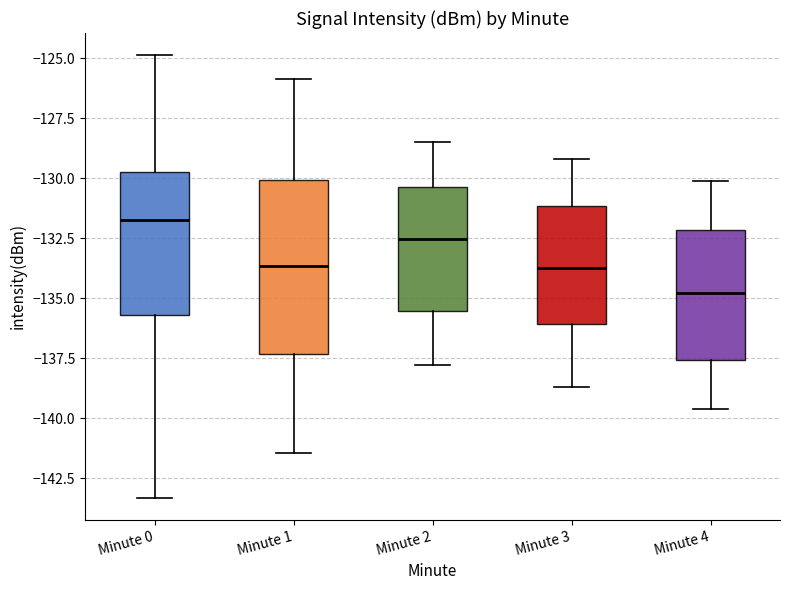

Reading left to right, read every box against the y-axis: the position of its median line, the range the box covers, and the ends of its whiskers. The values are not printed on the chart, so give them approximately, as read against the axis.

Minute 0: median -131.5, box -135.5 to -130.0, whiskers -143.5 to -125.0
Minute 1: median -133.5, box -137.5 to -130.0, whiskers -141.5 to -126.0
Minute 2: median -132.5, box -135.5 to -130.5, whiskers -138.0 to -128.5
Minute 3: median -133.5, box -136.0 to -131.0, whiskers -138.5 to -129.0
Minute 4: median -135.0, box -137.5 to -132.0, whiskers -139.5 to -130.0